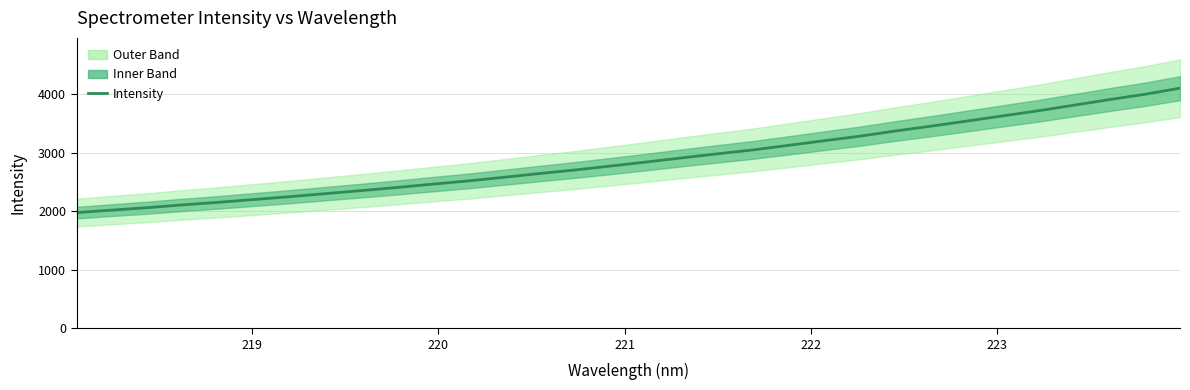

What is the average value?

2889.2